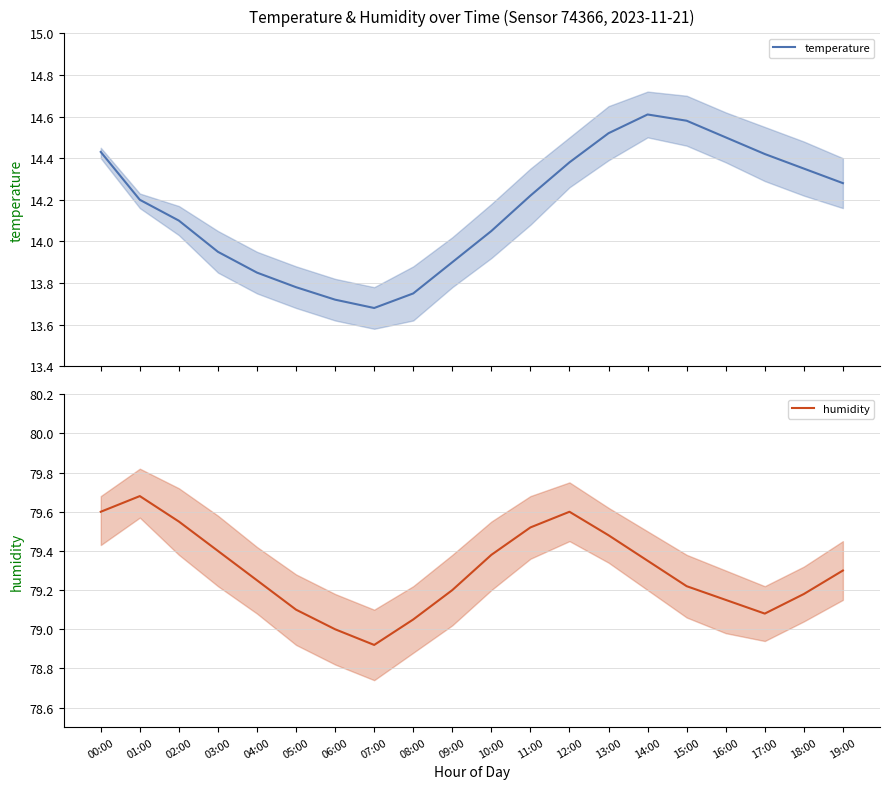

How many data points does each series have?

20